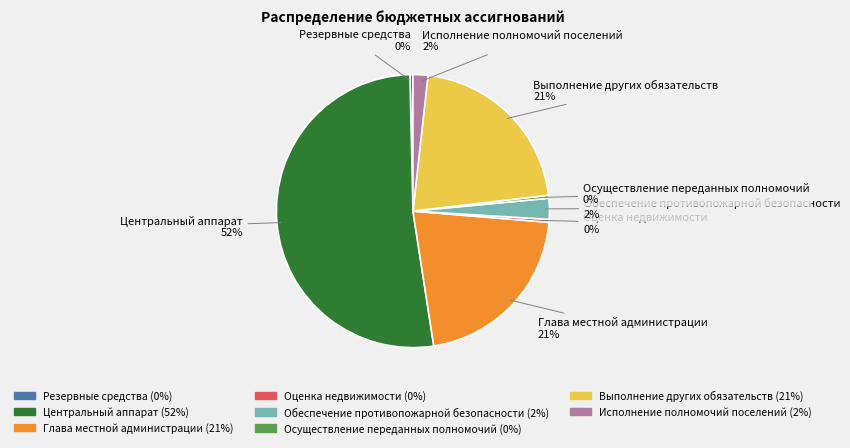

Count the number of slices in the pie.

8